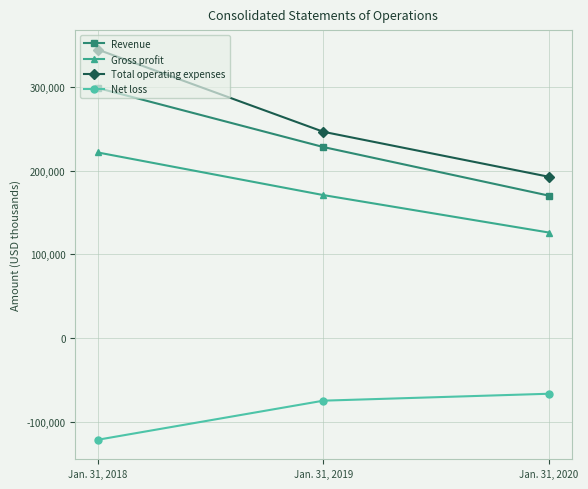

Which series has the largest total across all categories?

Total operating expenses